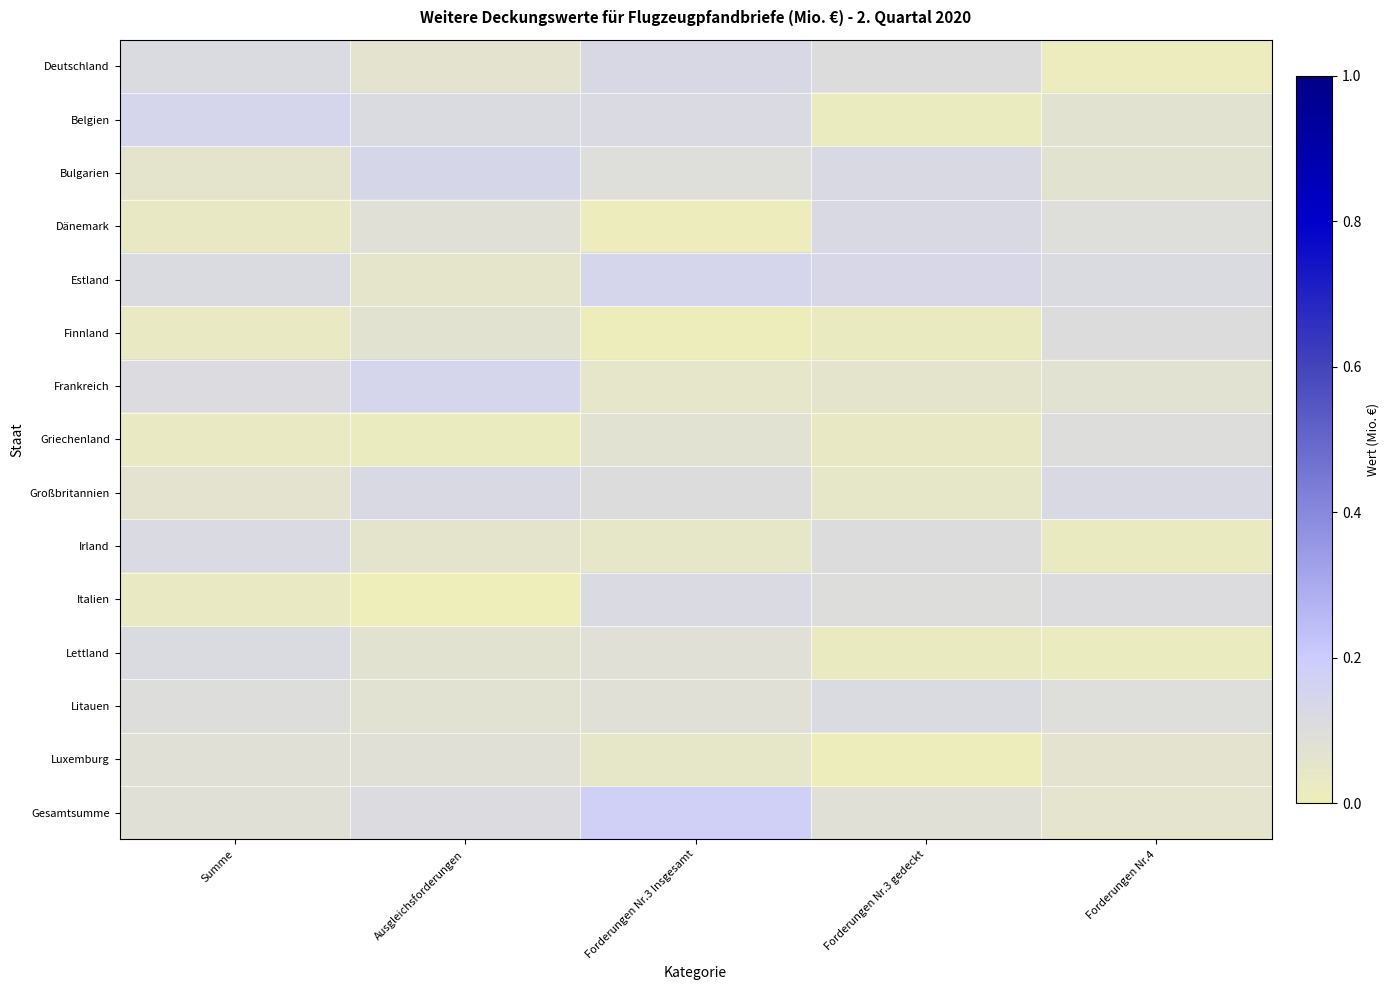

What is the spread (max minus min) of values at Ausgleichsforderungen?

0.1